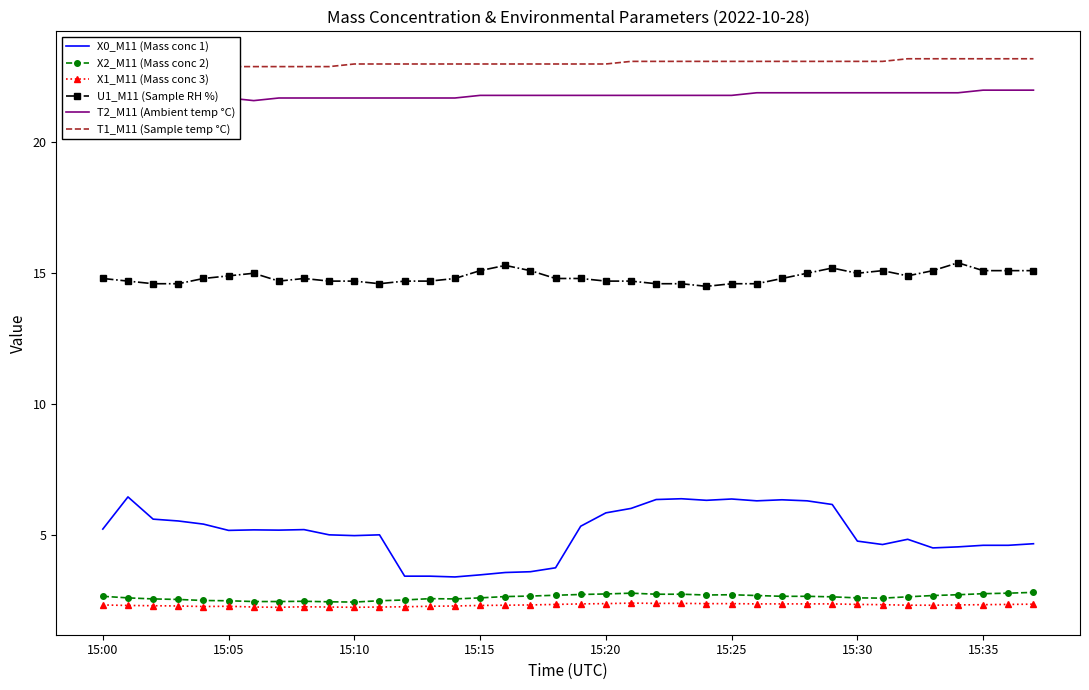

True or false: X0_M11 (Mass conc 1) and X1_M11 (Mass conc 3) intersect in this chart.

False